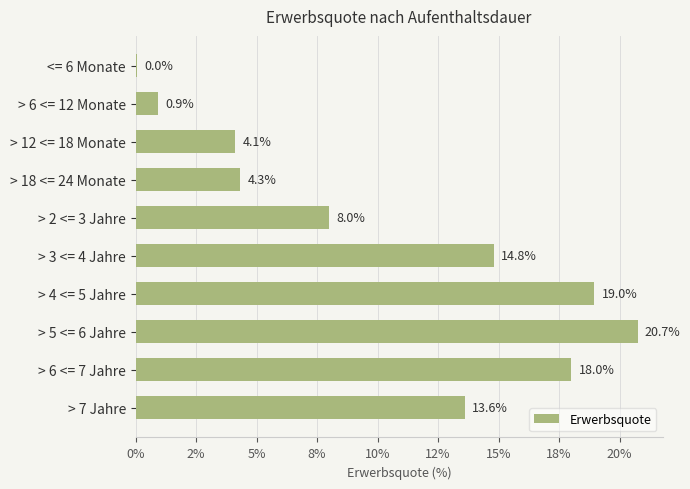

Are the bars horizontal?

Yes